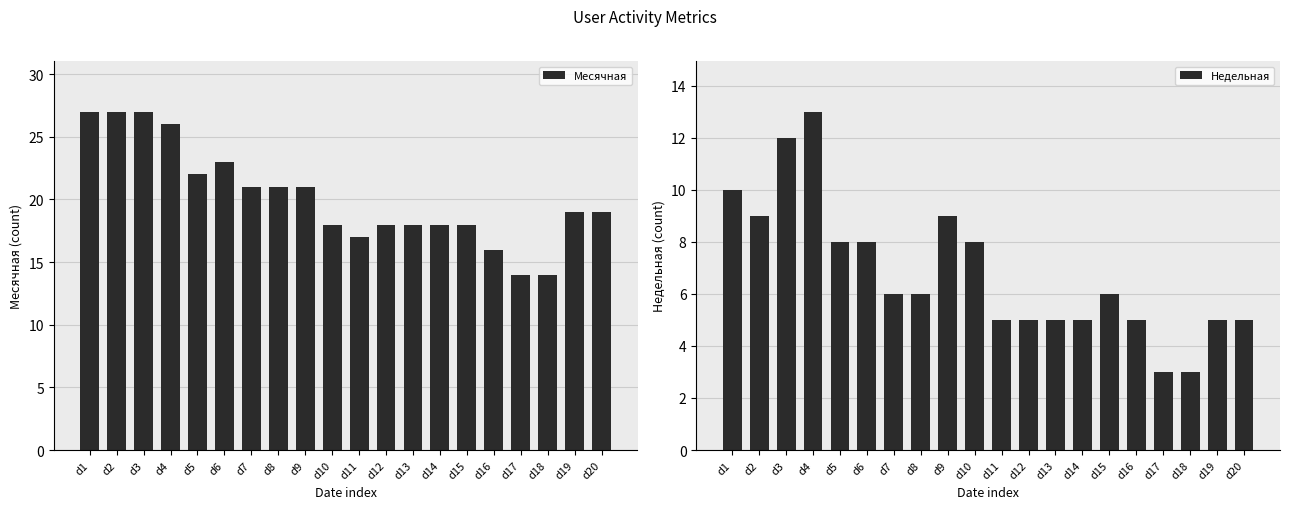

What is the value of the Месячная bar at the 9th from the left?

21